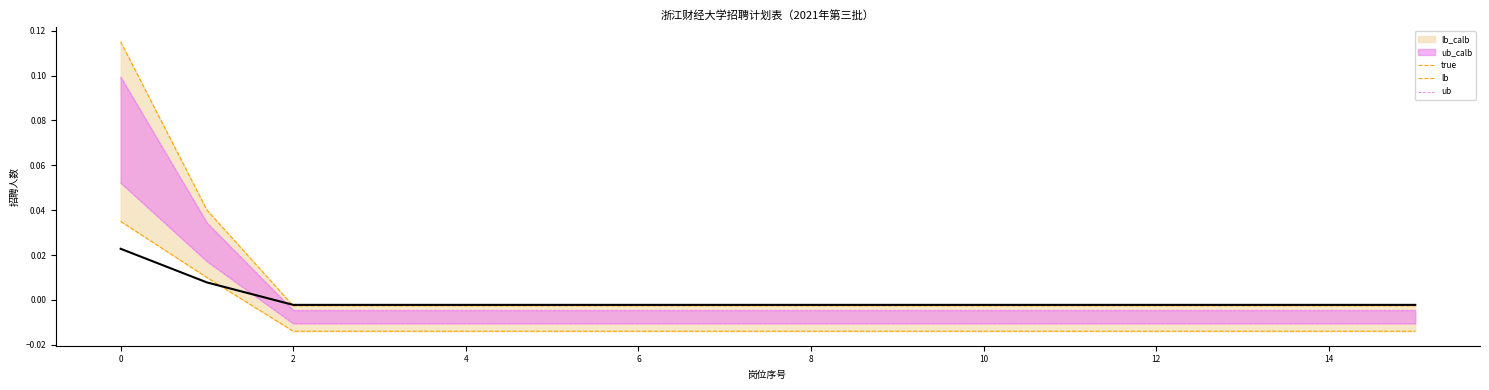

True or false: true has more than 2 interior local peaks.

False